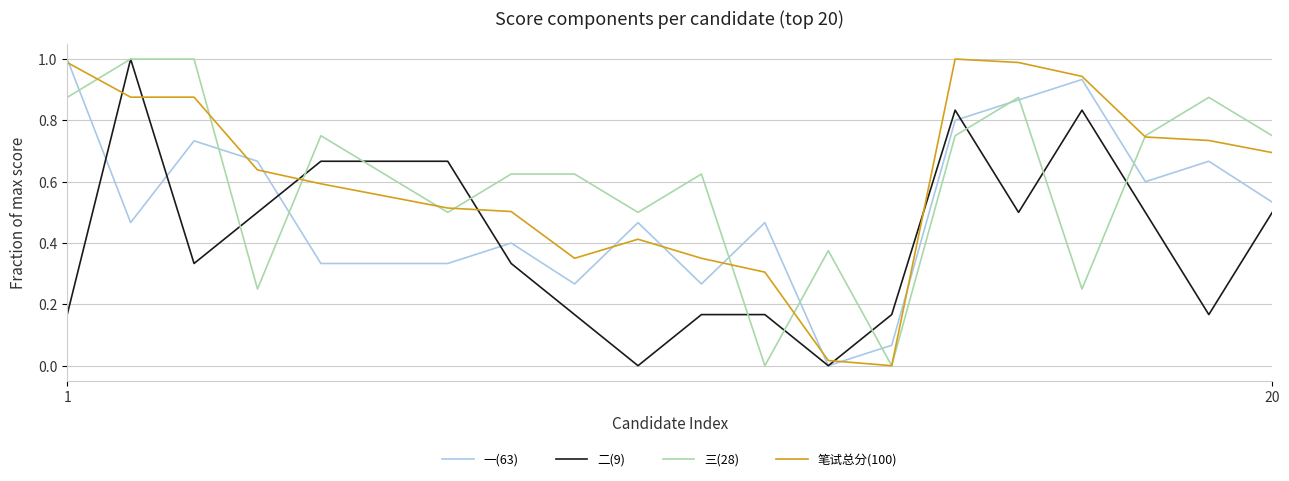

The 三(28) series shows 0.4 at 20. True or false?

False